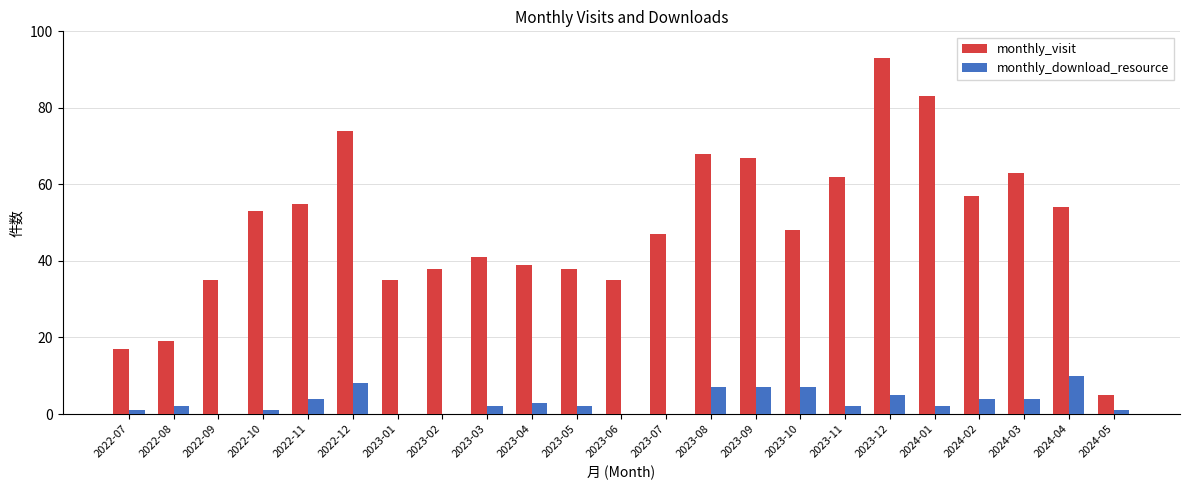

Where is monthly_download_resource nearest to the value 5?

2023-12